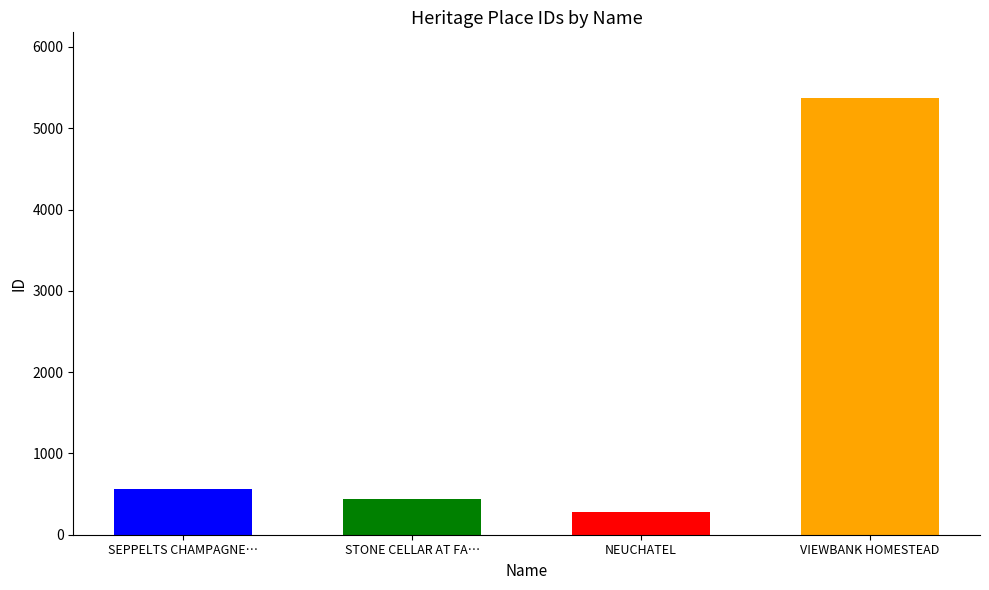

What is the difference between the second highest and second lowest values?

116